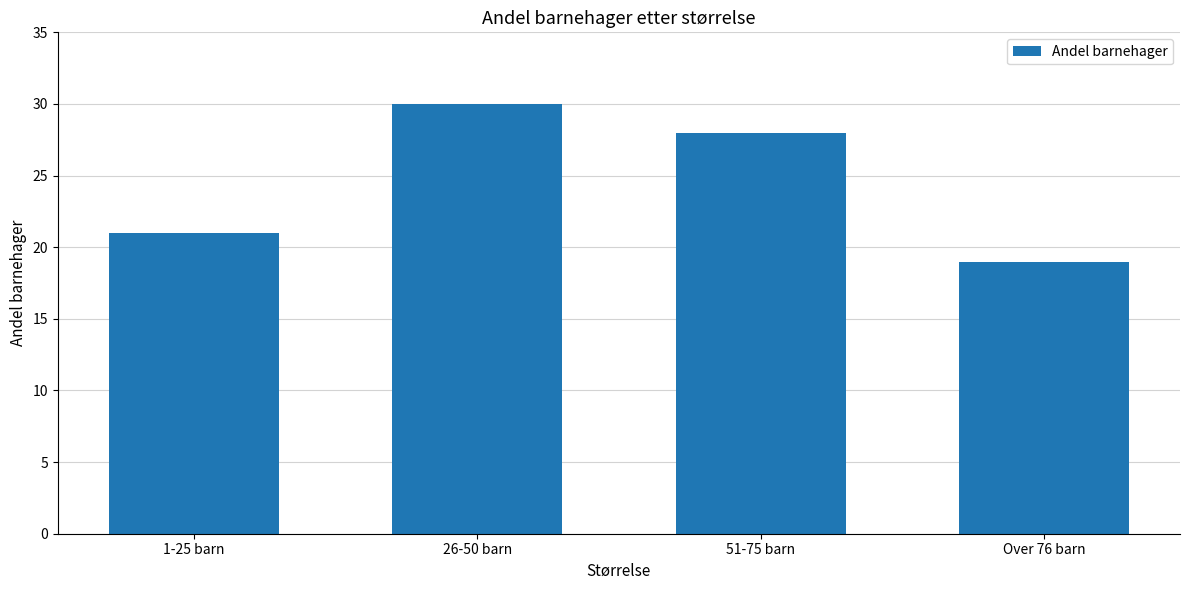

How many distinct data groups are displayed?

1